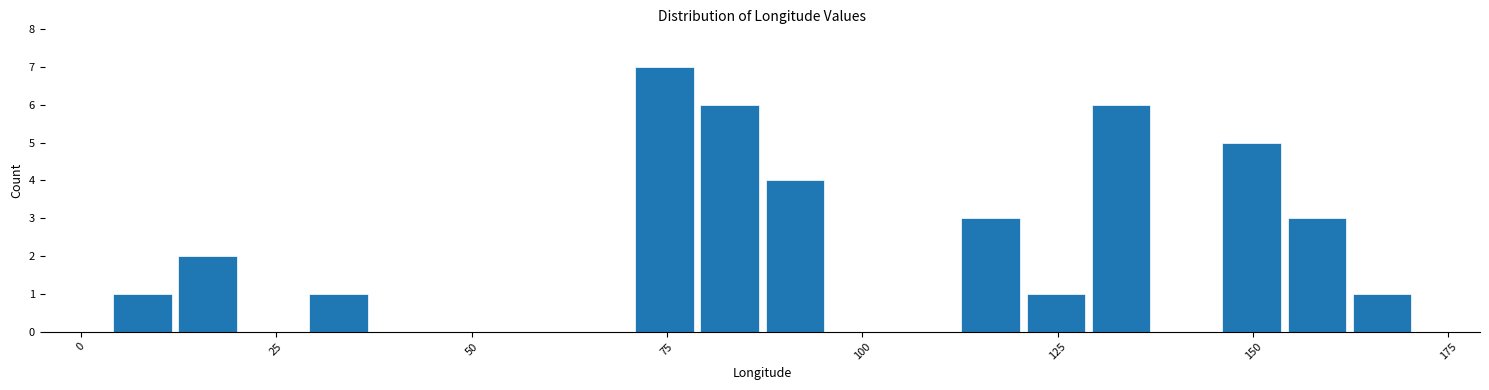

Read against the x-axis, roughly where is the centre of the tallest bar?

75